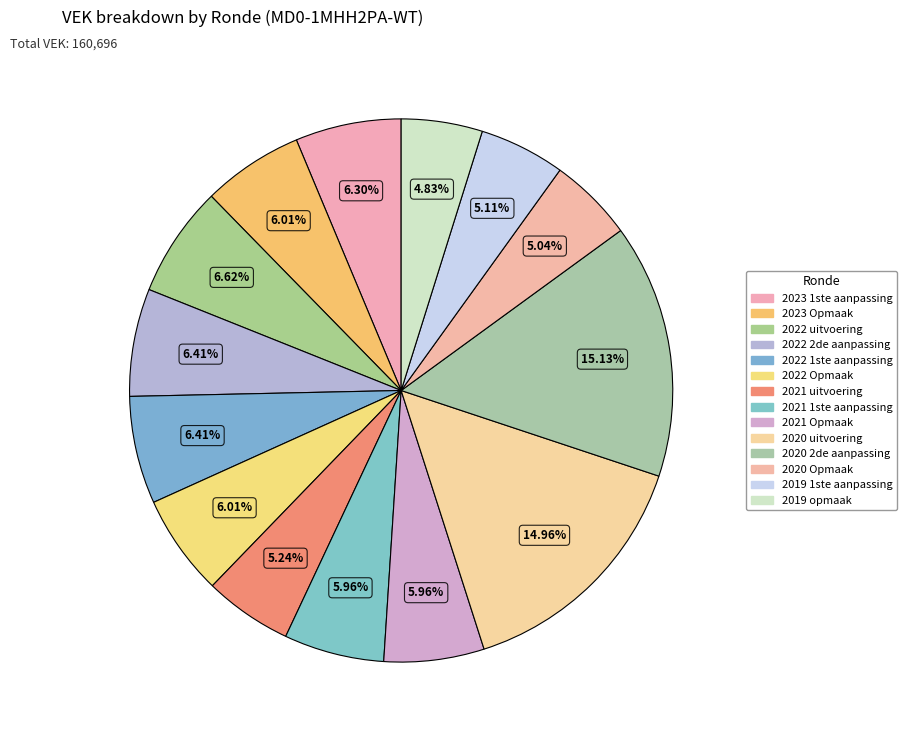

What is the change in value from 2022 uitvoering to 2022 2de aanpassing?

-346